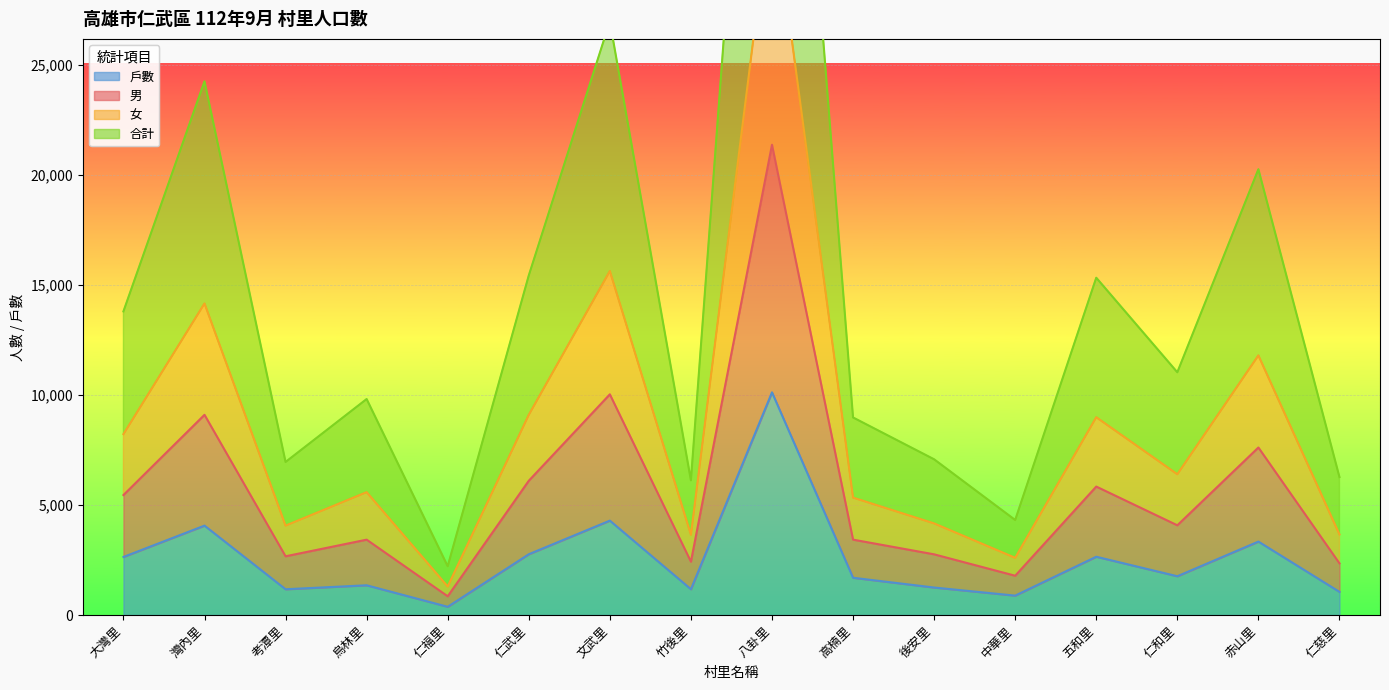

True or false: 戶數 and 男 intersect in this chart.

False